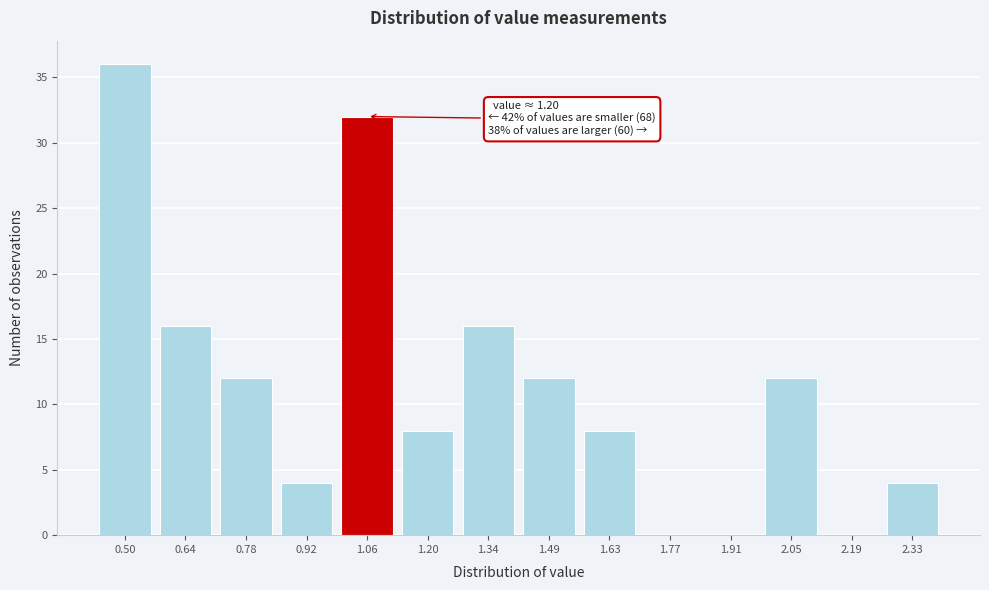

Reading left to right, extract all data points from this chart.

0.50=36	0.64=16	0.78=12	0.92=4	1.06=32	1.20=8	1.34=16	1.49=12	1.63=8	1.77=0	1.91=0	2.05=12	2.19=0	2.33=4